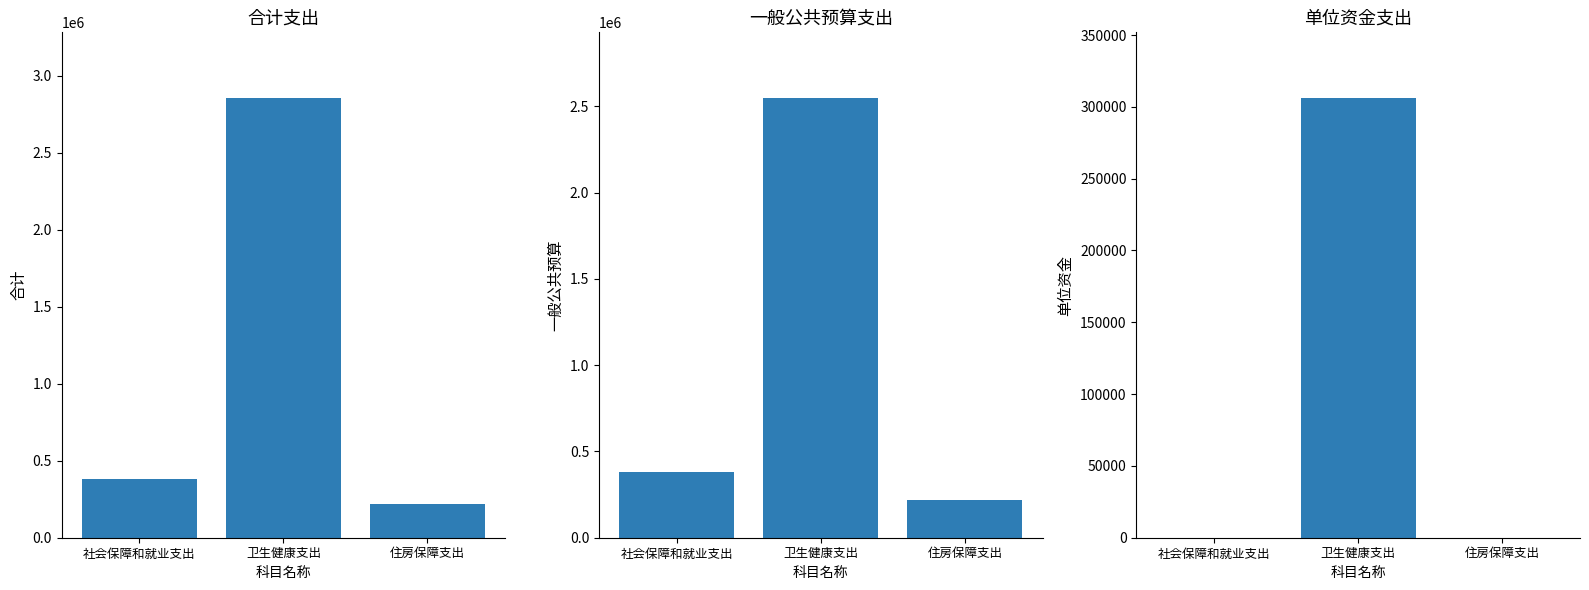

True or false: 单位资金 has a value of 128794.5 at 住房保障支出.

False